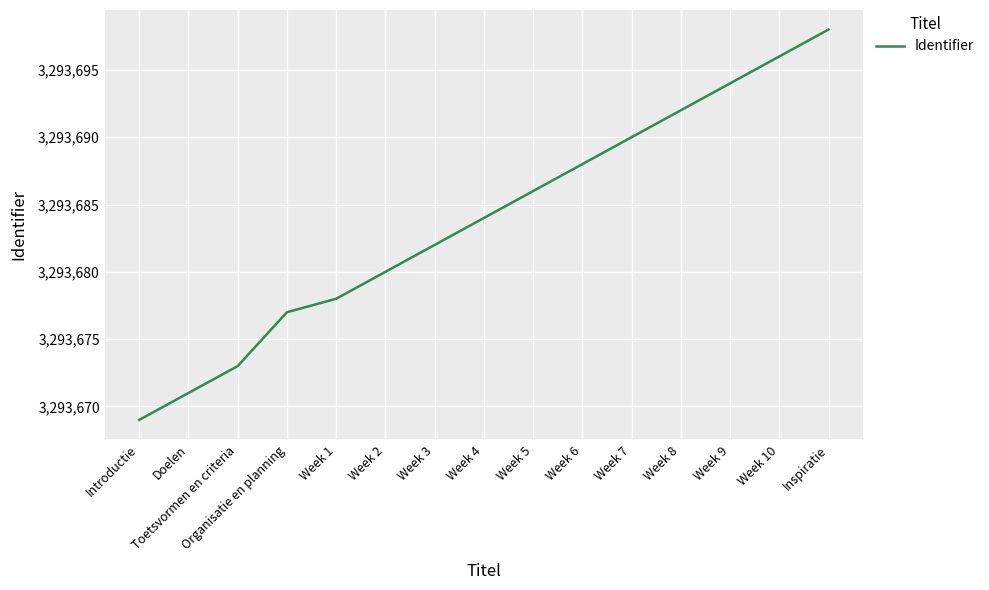

What is the minimum value shown in the chart?

3293669